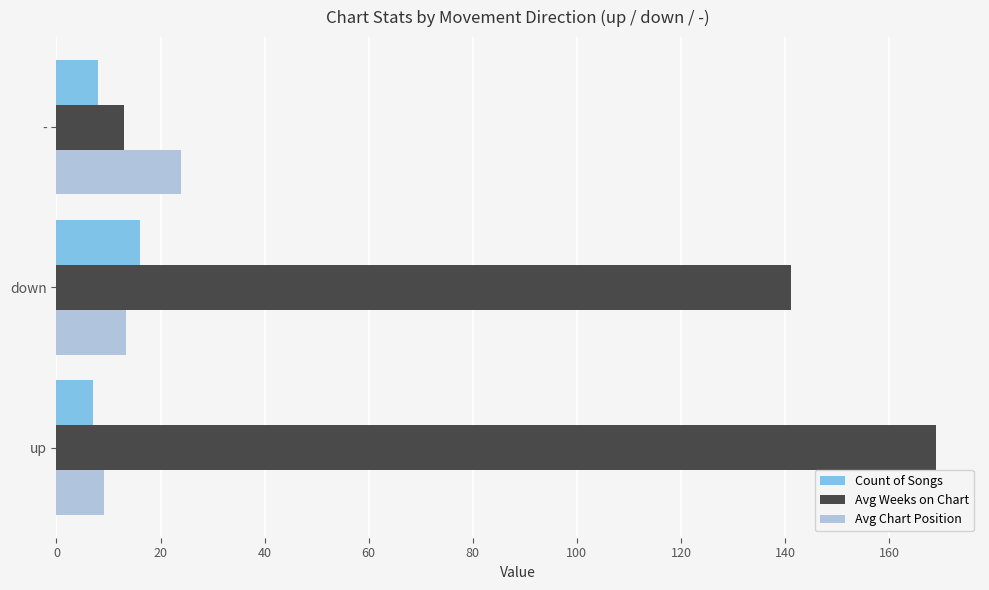

What is the sum of all Avg Chart Position values?

46.5